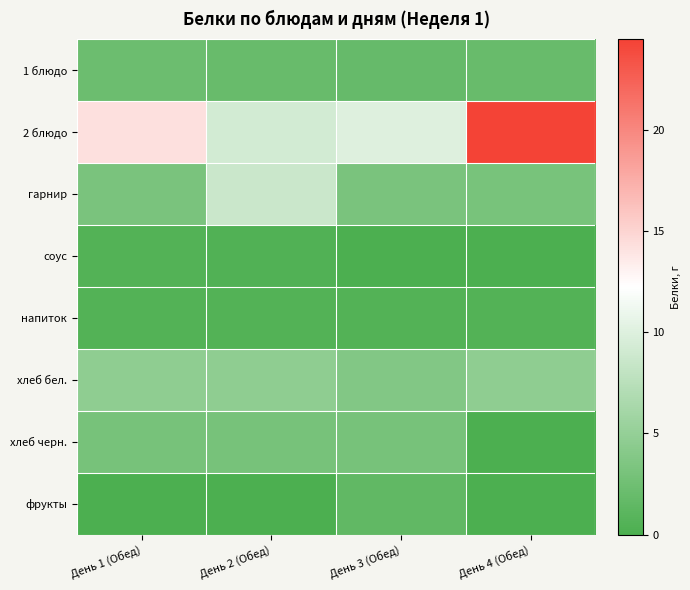

At how many categories does at least one series exceed 16?

1